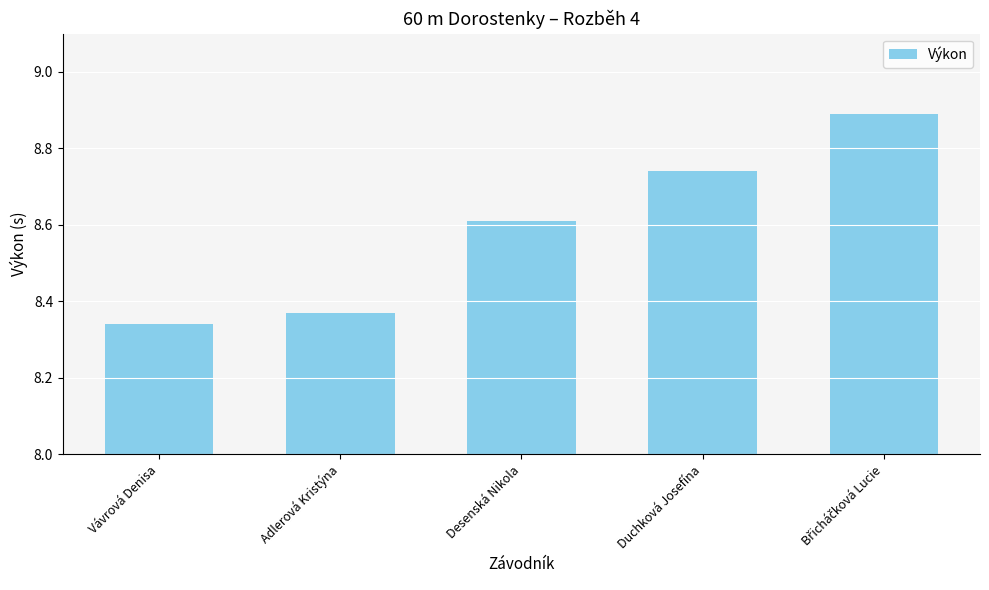

What is the average value?

8.6